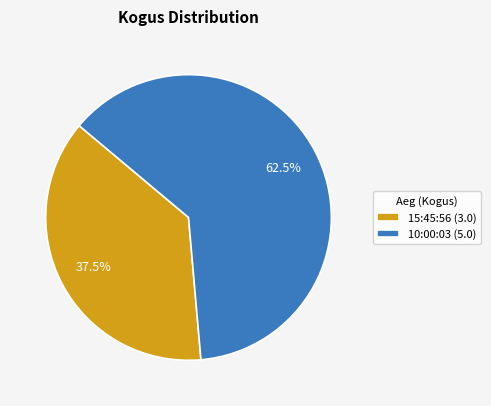

What is the largest slice in the pie chart?

10:00:03